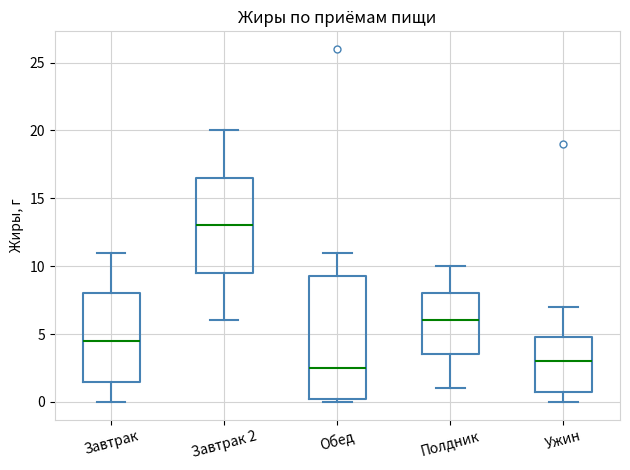

Reading left to right, transcribe this box plot: for each box, give where its median line is, the range the box spans, and where its two whiskers end, as read against the y-axis. The values are not printed on the chart, so give them approximately, as read against the axis.

Завтрак: median 4.5, box 1.5 to 8.0, whiskers 0.0 to 11.0
Завтрак 2: median 13.0, box 9.5 to 16.5, whiskers 6.0 to 20.0
Обед: median 2.5, box 0.5 to 9.5, whiskers 0.0 to 11.0
Полдник: median 6.0, box 3.5 to 8.0, whiskers 1.0 to 10.0
Ужин: median 3.0, box 1.0 to 5.0, whiskers 0.0 to 7.0